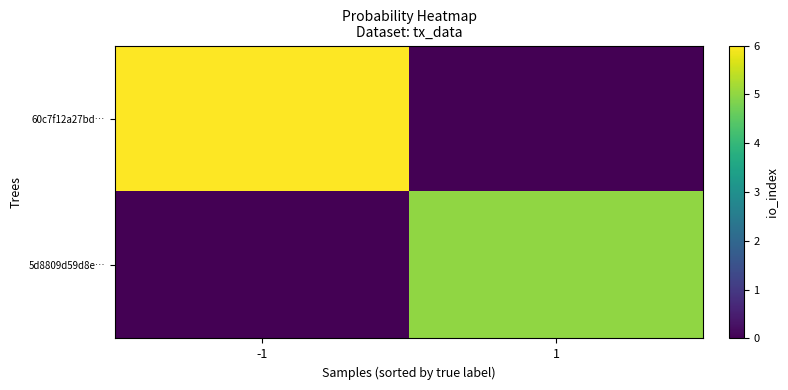

Reading left to right, list all the values displayed in this chart.

60c7f12a27bd…: -1=6	1=0
5d8809d59d8e…: -1=0	1=5